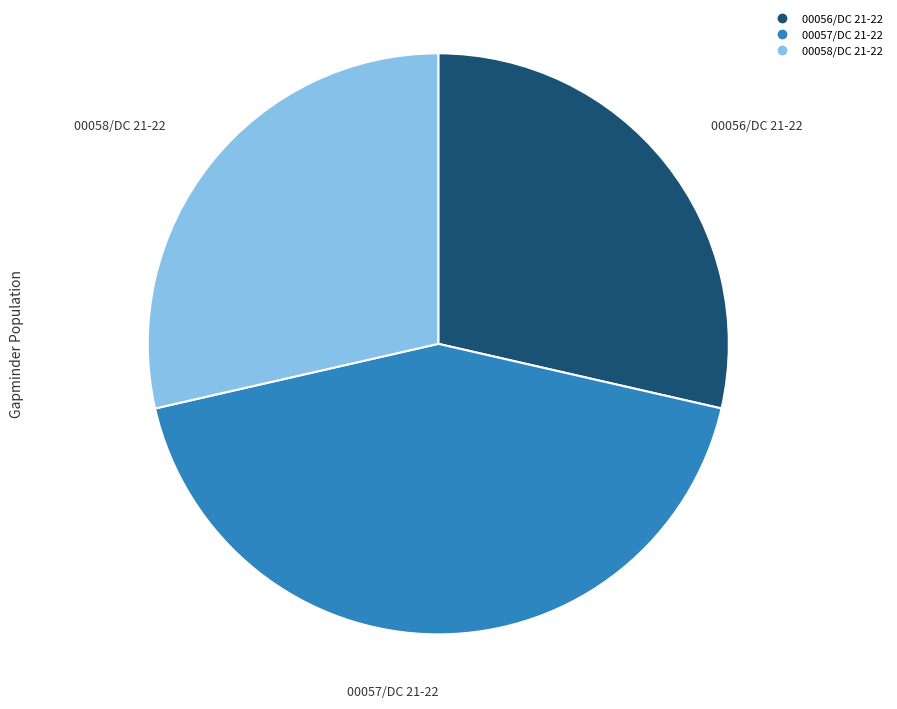

Which category has the biggest portion of the pie?

00057/DC 21-22